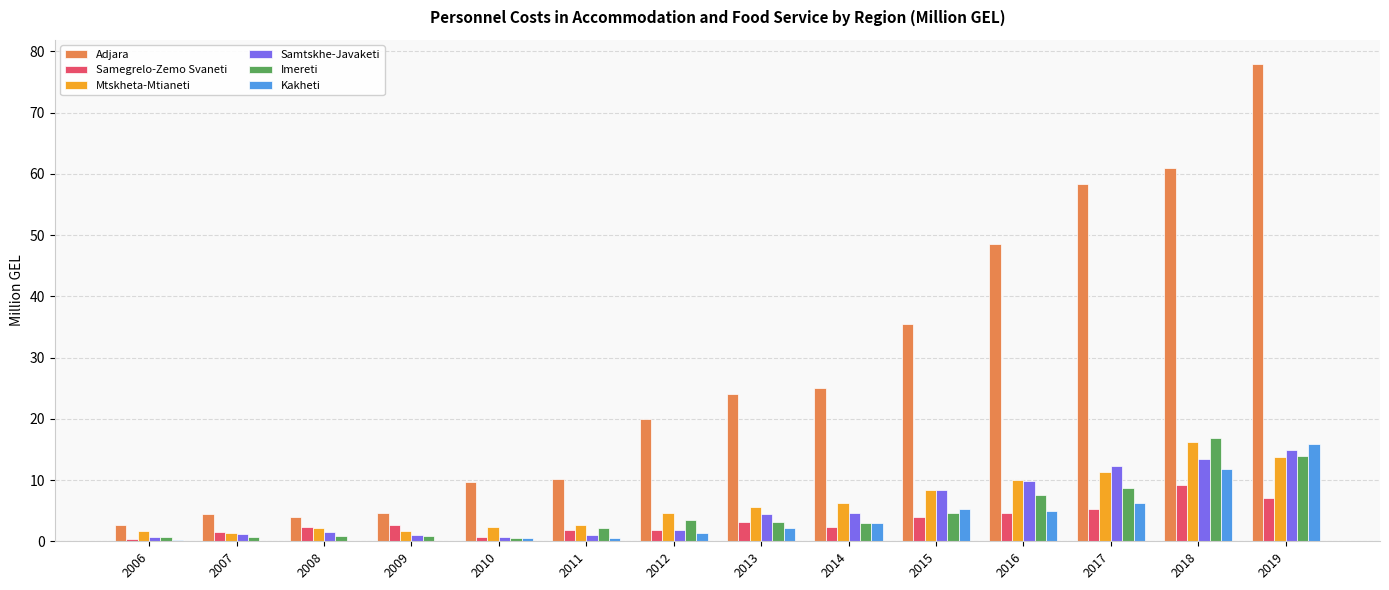

At which label does Mtskheta-Mtianeti reach its peak?

2018